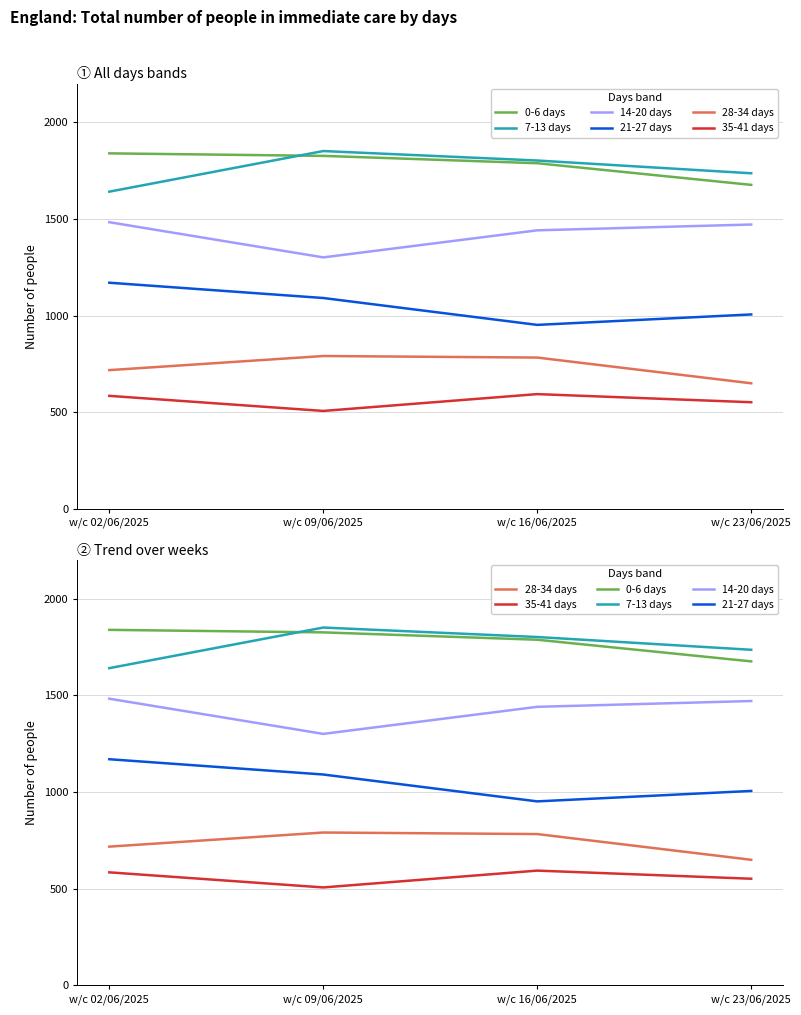

Where is 0-6 days nearest to the value 1757?

w/c 16/06/2025